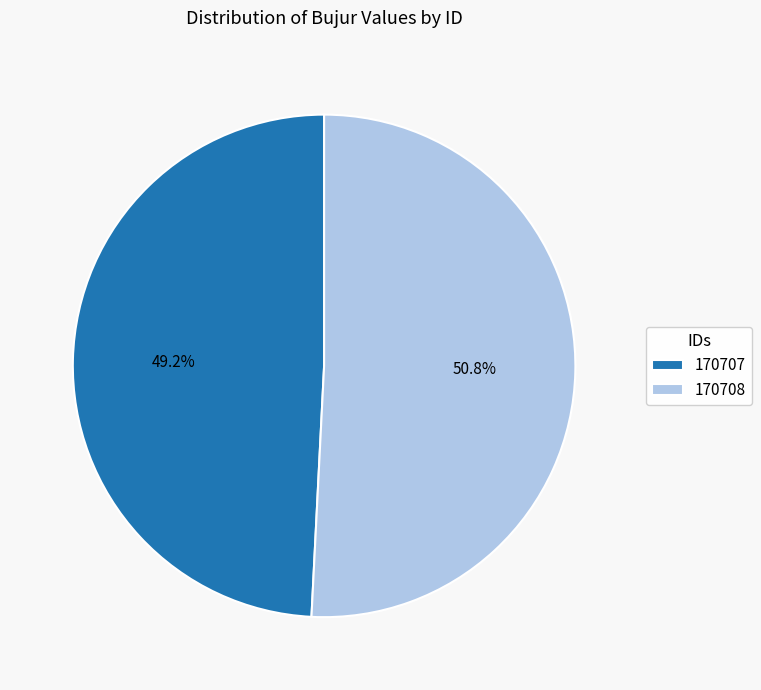

True or false: 170708 accounts for 51% of the total.

True